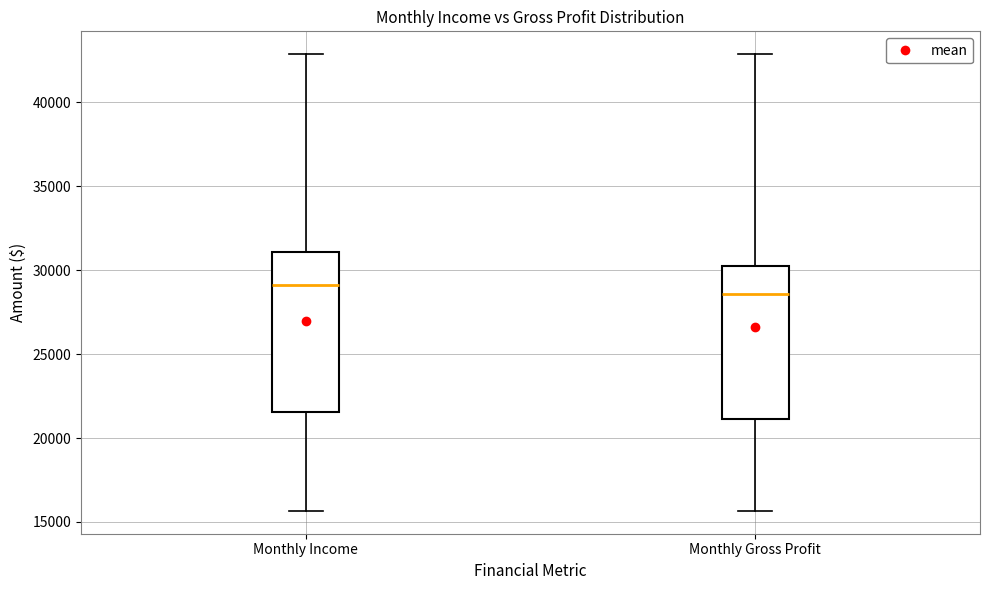

Which box's median line is the highest?

Monthly Income